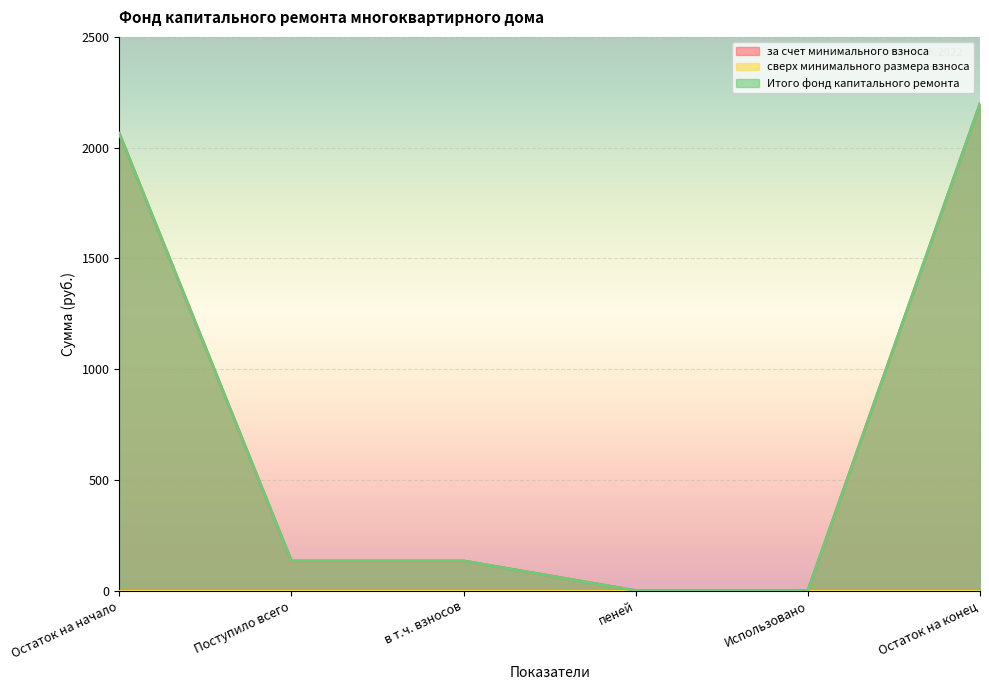

What is the difference between the maximum and second lowest values in the Итого фонд капитального ремонта series?

2198.4